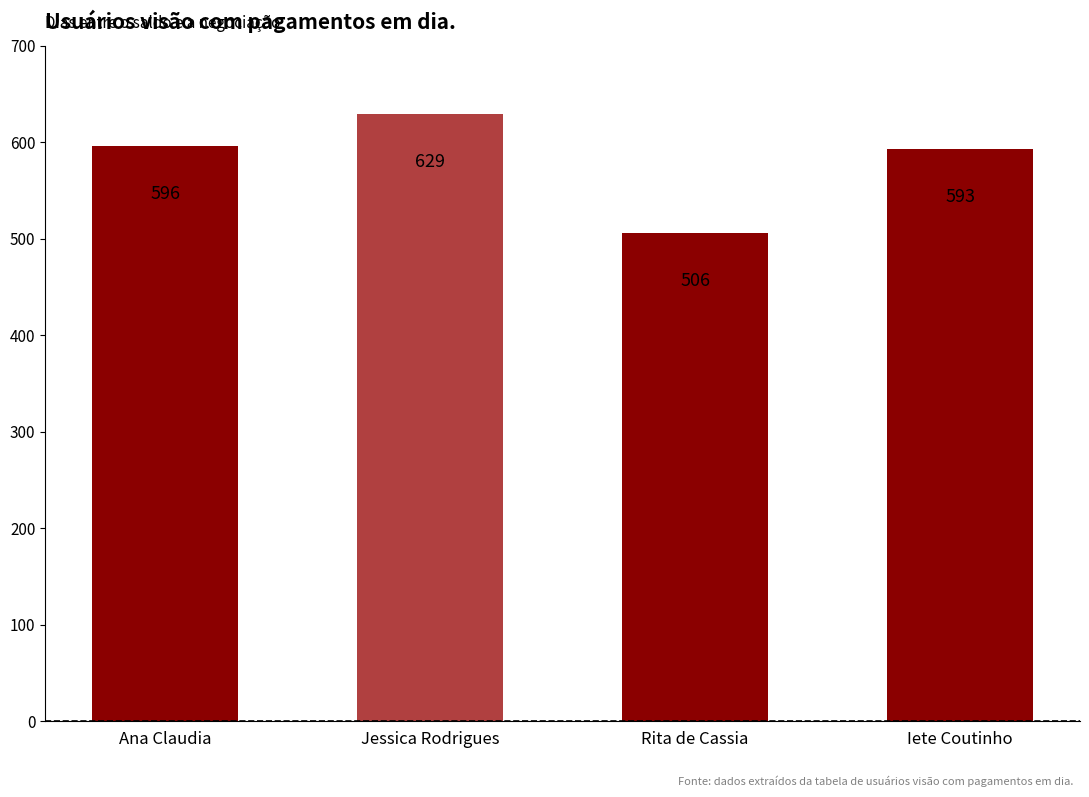

Rank the categories by value from highest to lowest.

Jessica Rodrigues, Ana Claudia, Iete Coutinho, Rita de Cassia